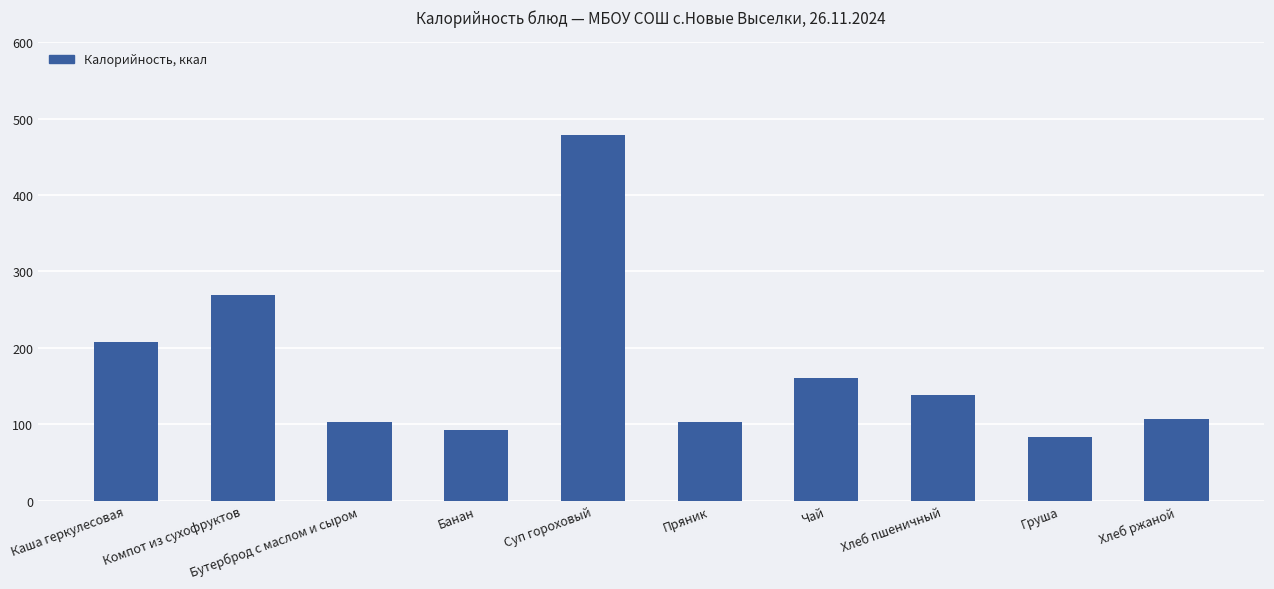

Is it true that the value at Груша is 117.5?

False